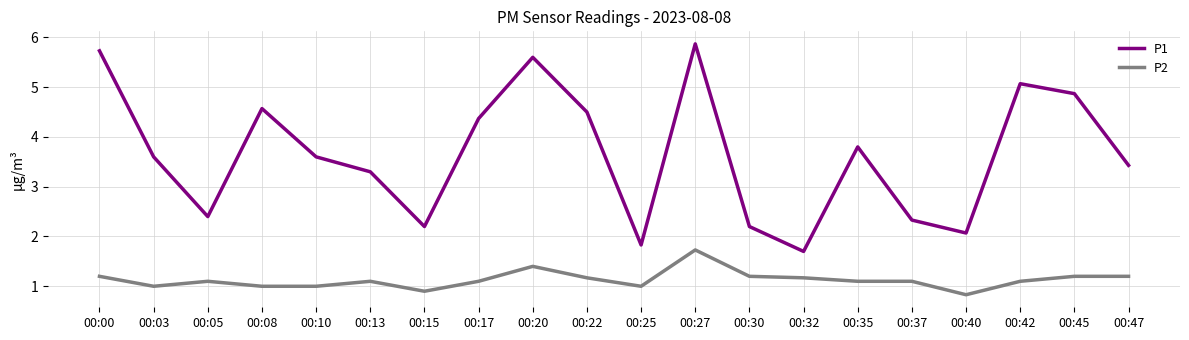

In P1, how many points are lower than both neighbors (excluding endpoints)?

5